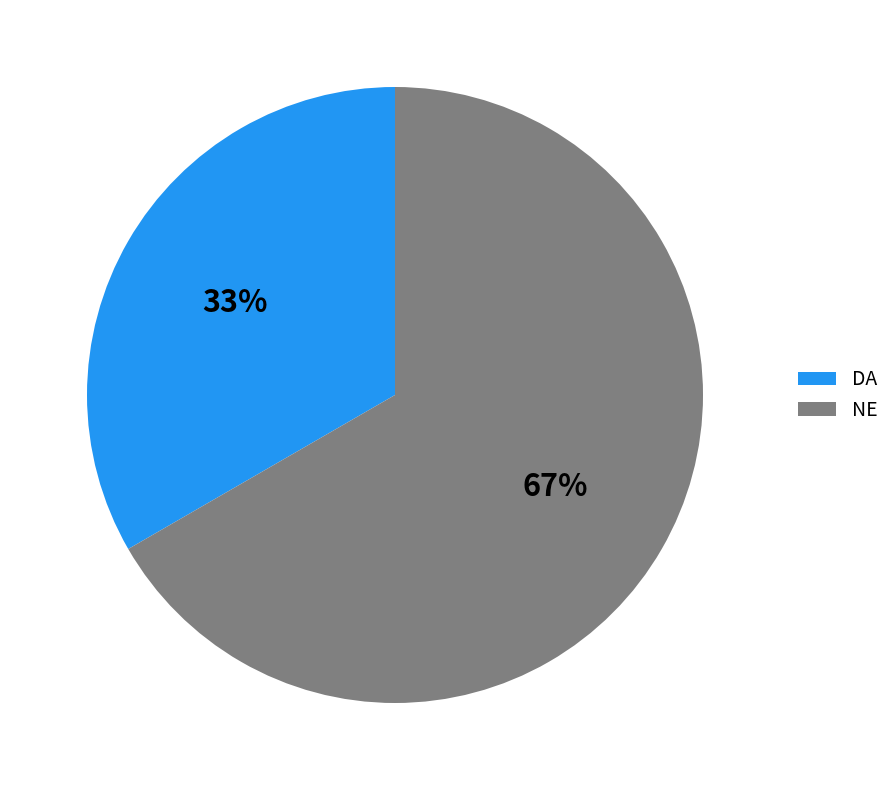

What percentage is the NE slice, to the nearest percent?

67%